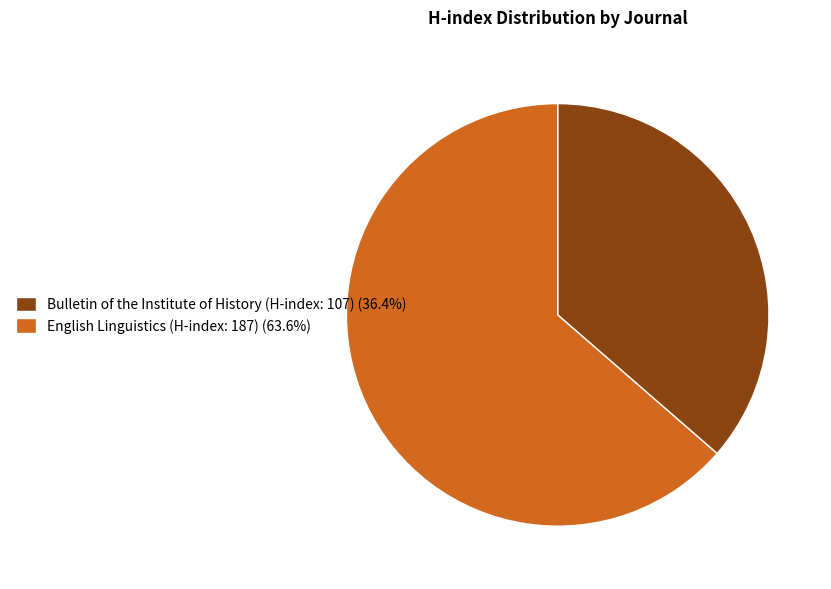

Do English Linguistics (H-index: 187) (63.6%) and Bulletin of the Institute of History (H-index: 107) (36.4%) together represent more than half of the pie?

Yes